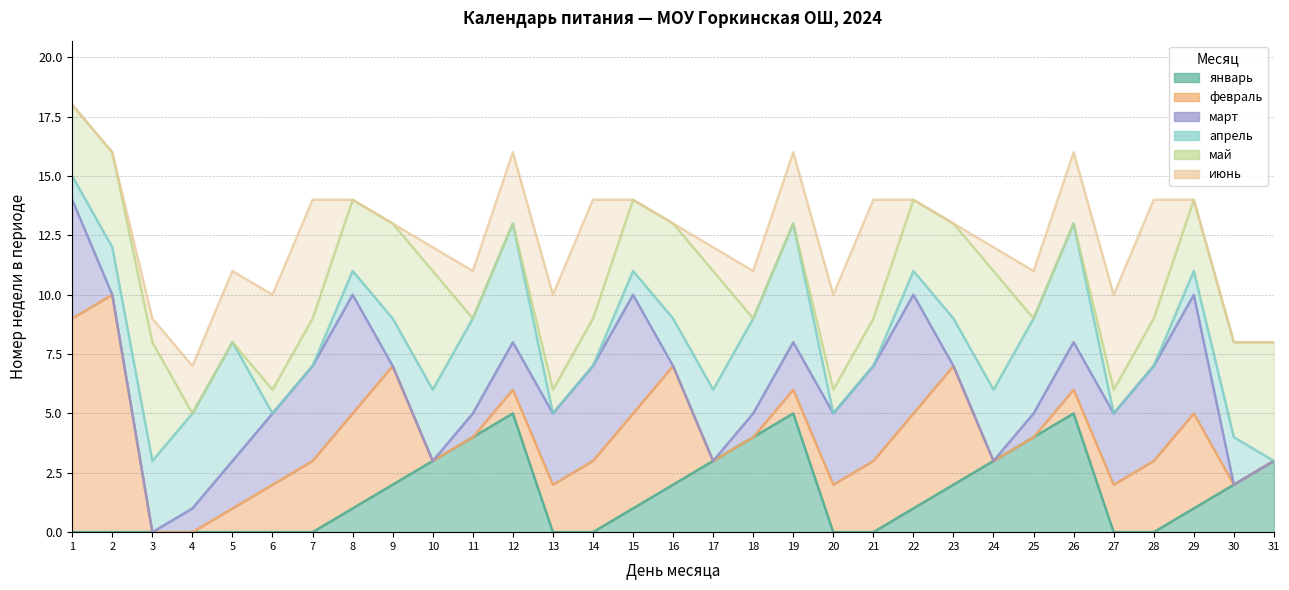

How many lines are shown in the chart?

6